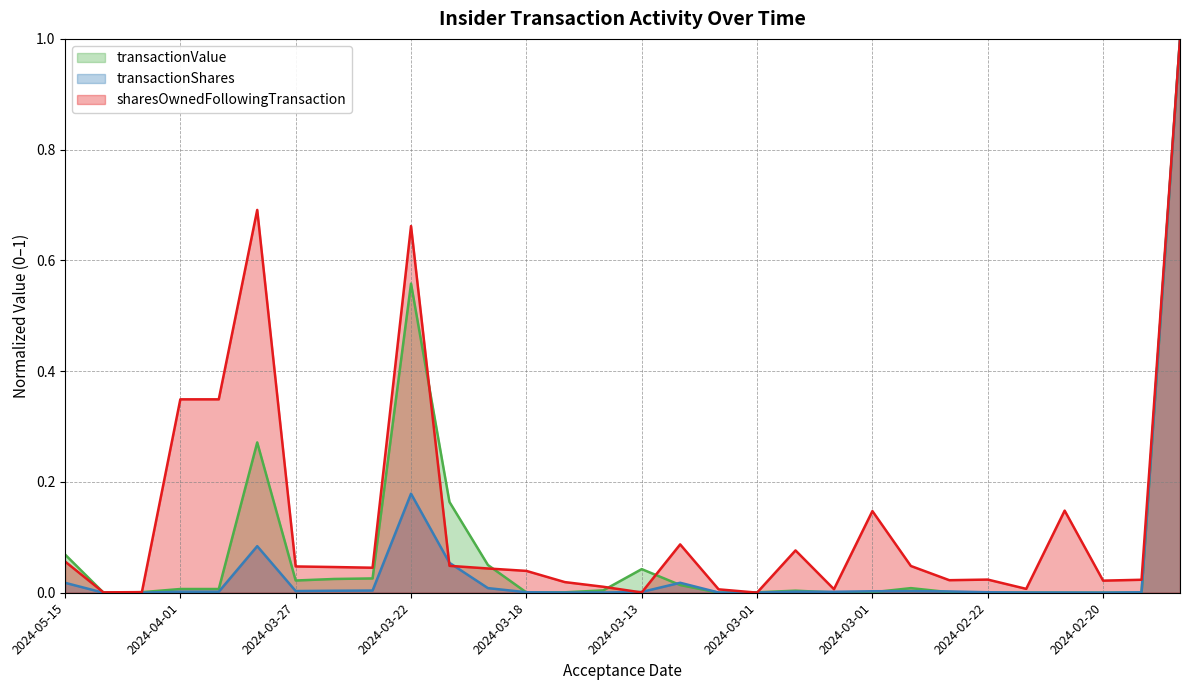

How many lines are shown in the chart?

3